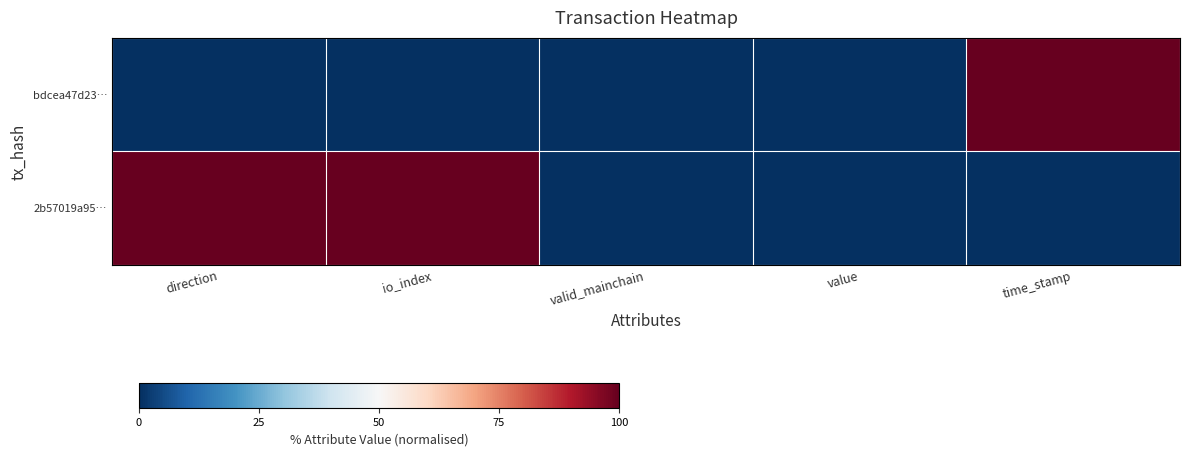

At how many categories does at least one series exceed 89?

3